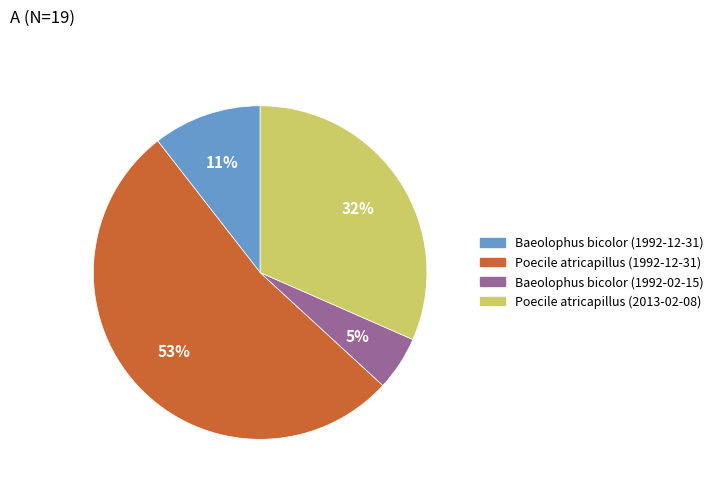

How many segments does this pie chart have?

4